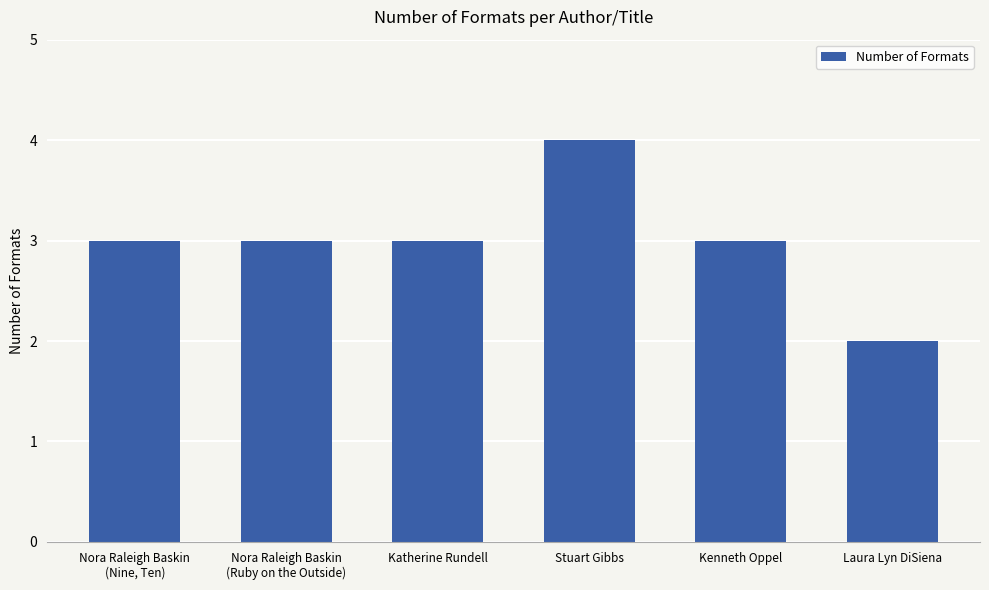

Which category has the highest value across all series?

Stuart Gibbs